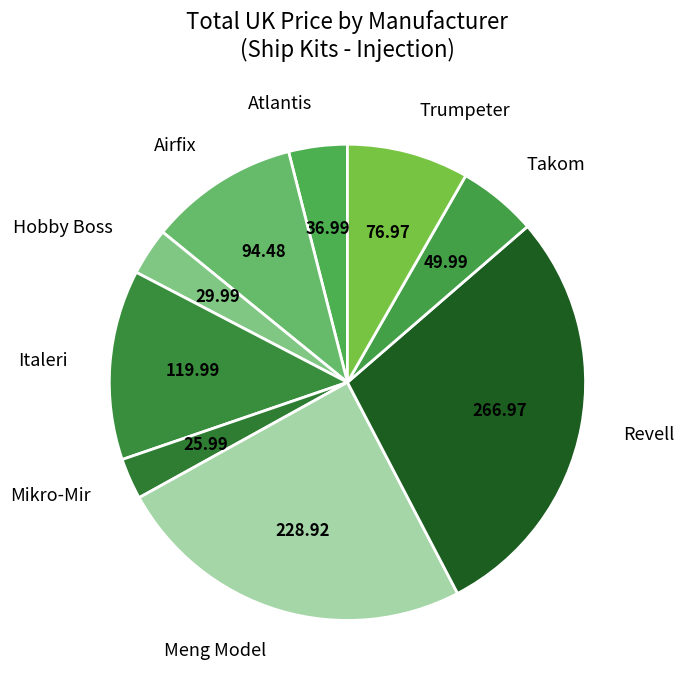

Combined, do Hobby Boss and Mikro-Mir account for over 50%?

No